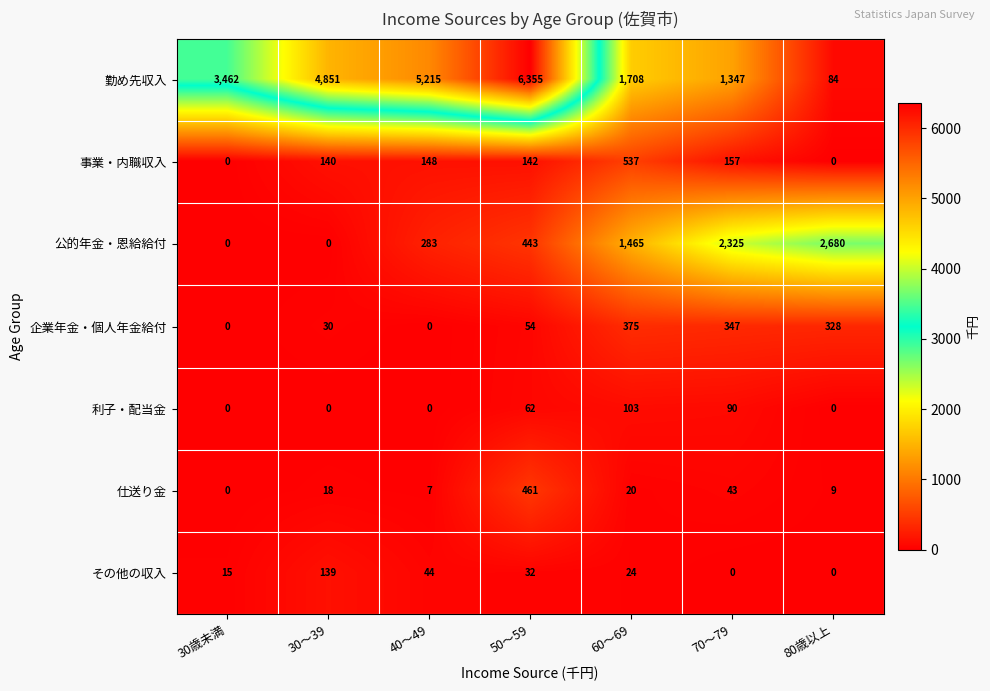

At which label is 公的年金・恩給給付 closest to 1340?

60～69